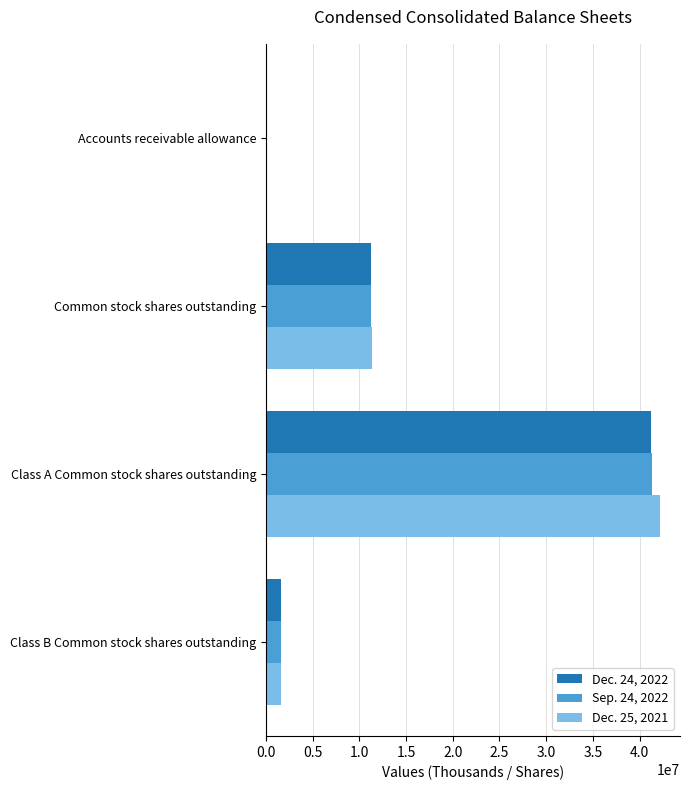

Which category has the highest value across all series?

Class A Common stock shares outstanding